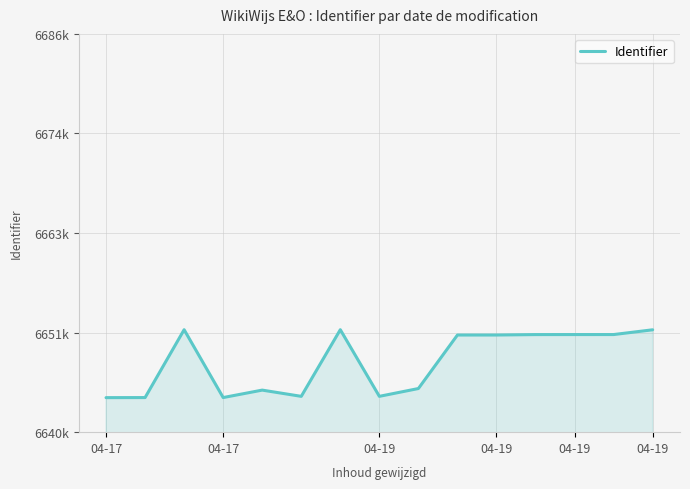

Is this an area chart (filled region under the line)?

Yes